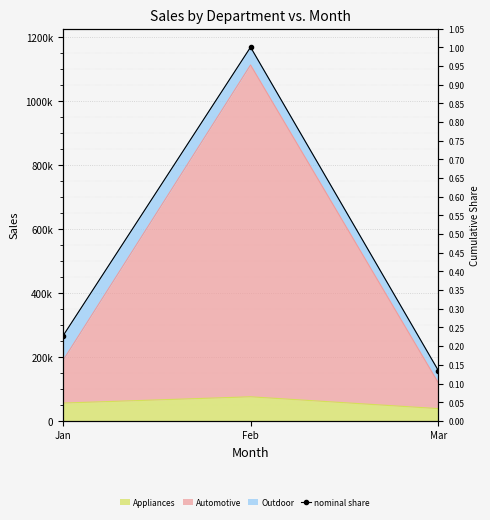

What is the change in value from Feb to Mar?

-1011683